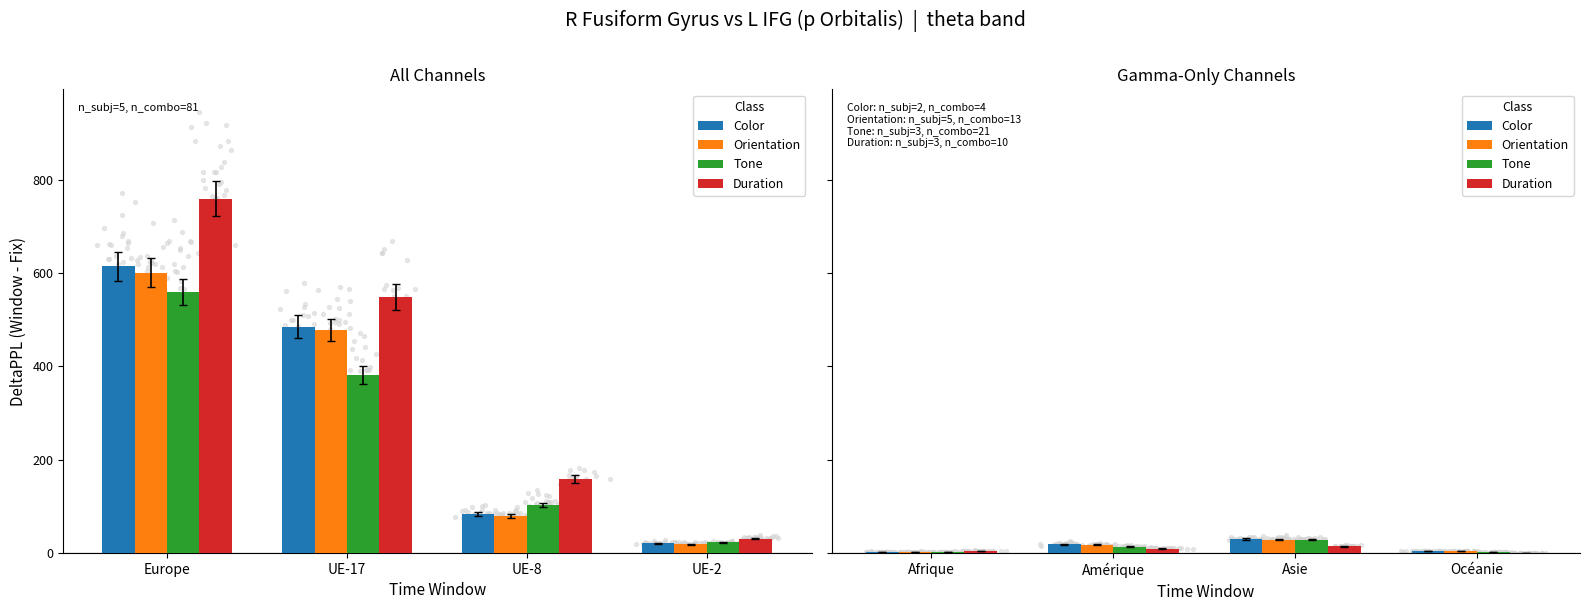

At how many categories does at least one series exceed 13?

2